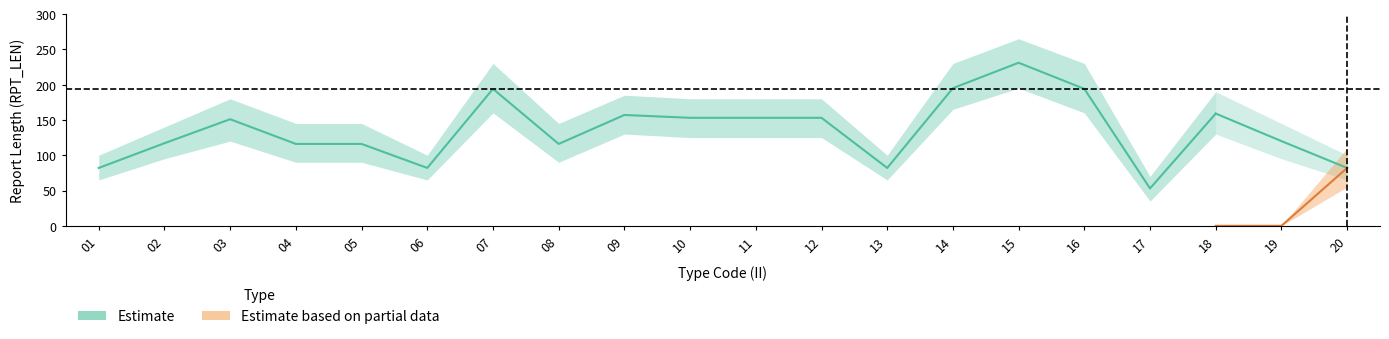

True or false: Partial_mid and Partial_lo cross at least once.

False